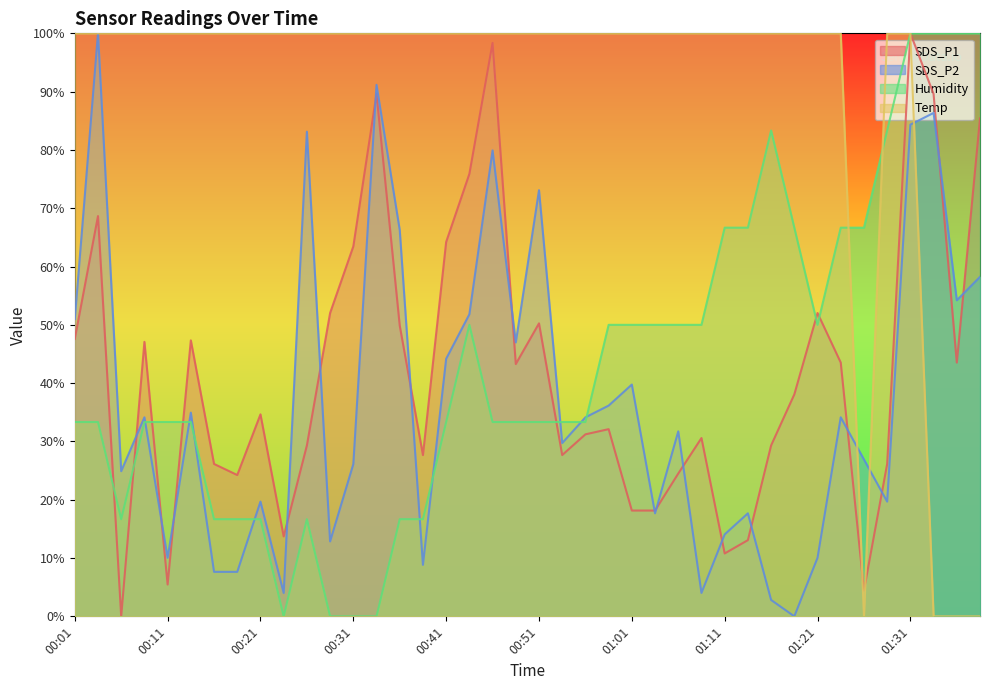

List the labels in order of Temp value, largest first.

00:01, 00:03, 00:06, 00:08, 00:11, 00:13, 00:16, 00:19, 00:21, 00:24, 00:26, 00:29, 00:31, 00:34, 00:36, 00:39, 00:41, 00:43, 00:46, 00:48, 00:51, 00:53, 00:56, 00:58, 01:01, 01:03, 01:06, 01:09, 01:11, 01:14, 01:16, 01:18, 01:21, 01:23, 01:28, 01:31, 01:26, 01:33, 01:36, 01:38